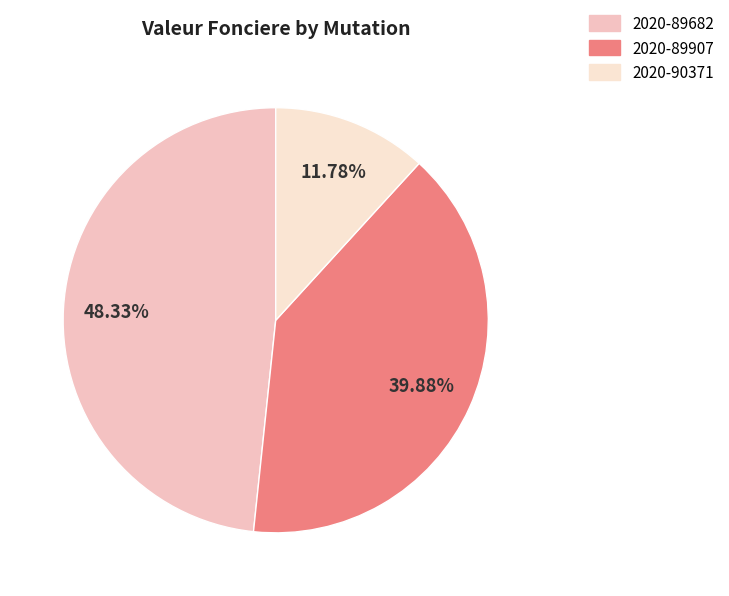

To the nearest percent, what is the average slice percentage?

33%